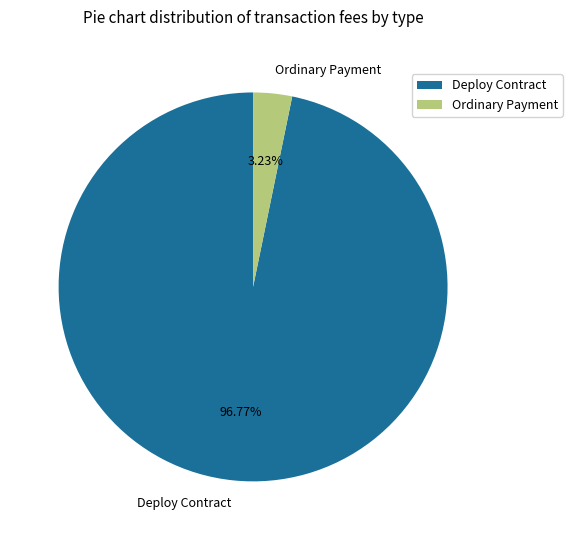

Is there any slice that represents more than half of the pie?

Yes